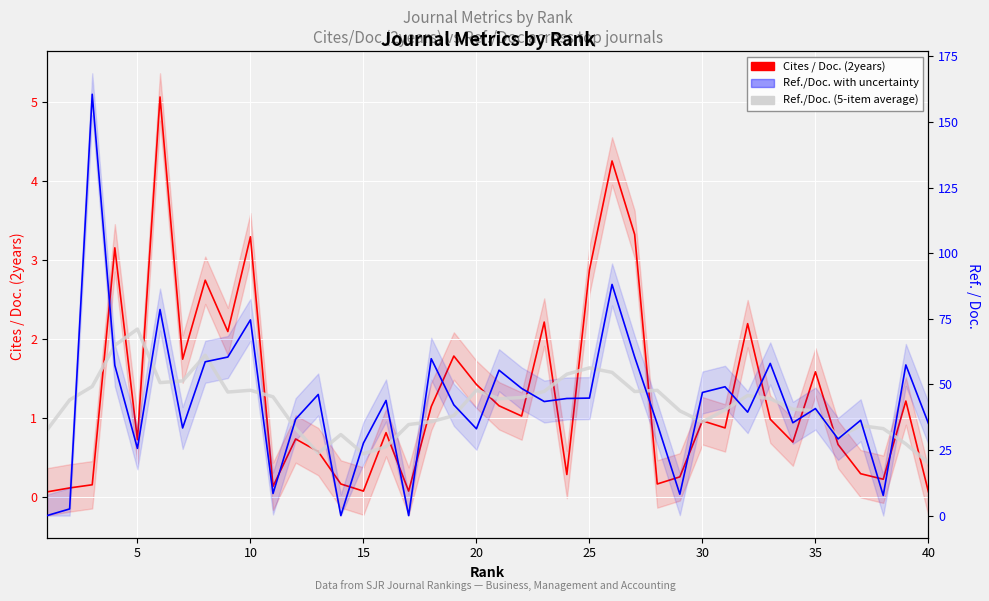

What is the maximum value shown in the chart?

160.6